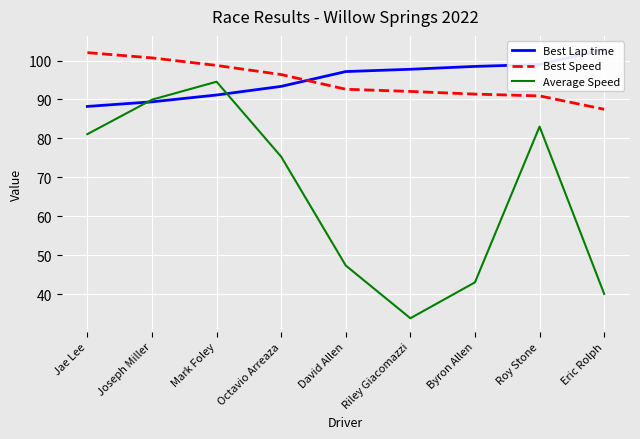

What is the label of the 3rd point from the right?

Byron Allen